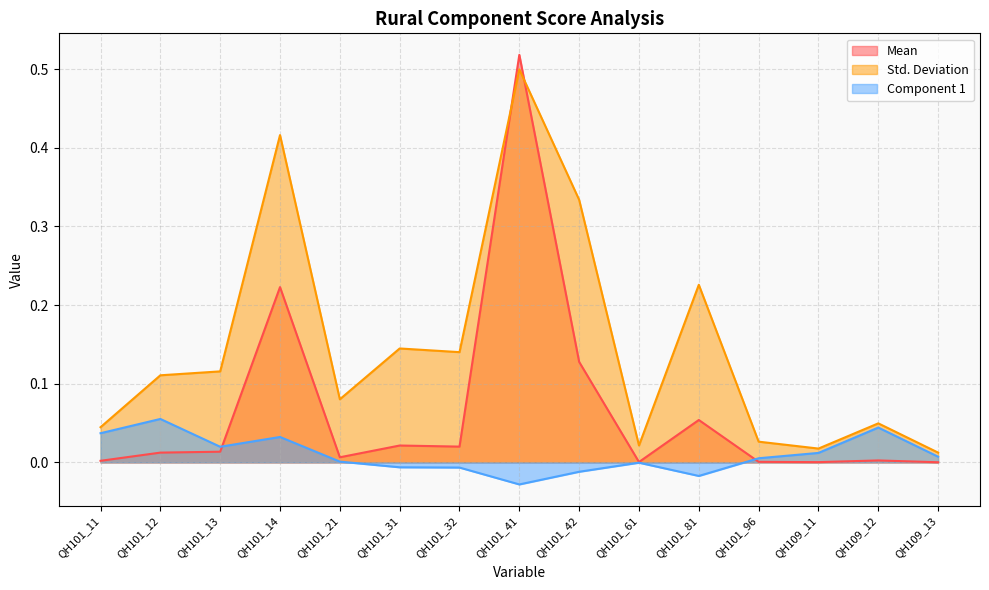

What position from the right is QH101_42?

7